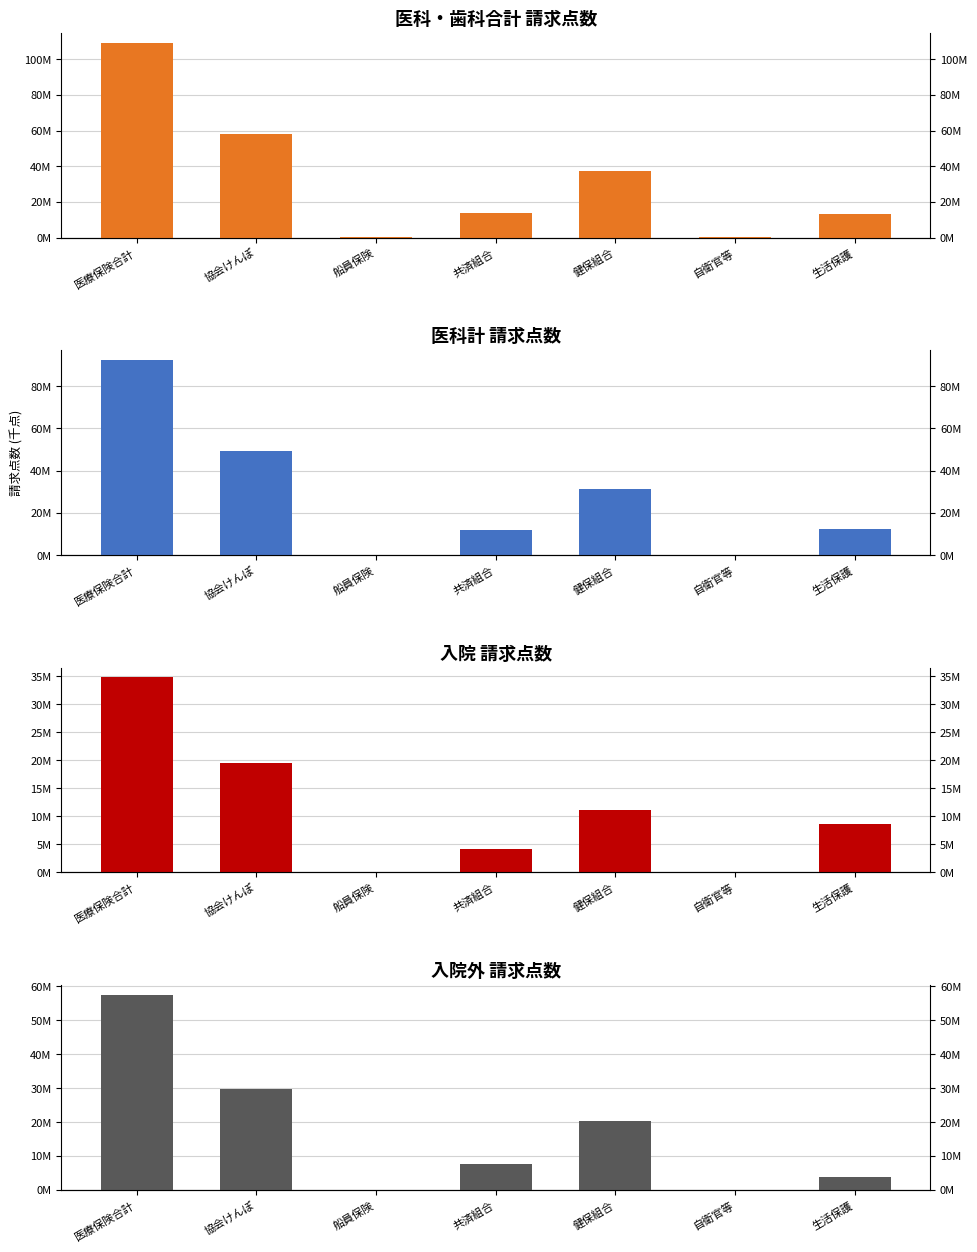

What are all the series names shown in the legend?

医科・歯科合計 請求点数, 医科計 請求点数, 入院 請求点数, 入院外 請求点数